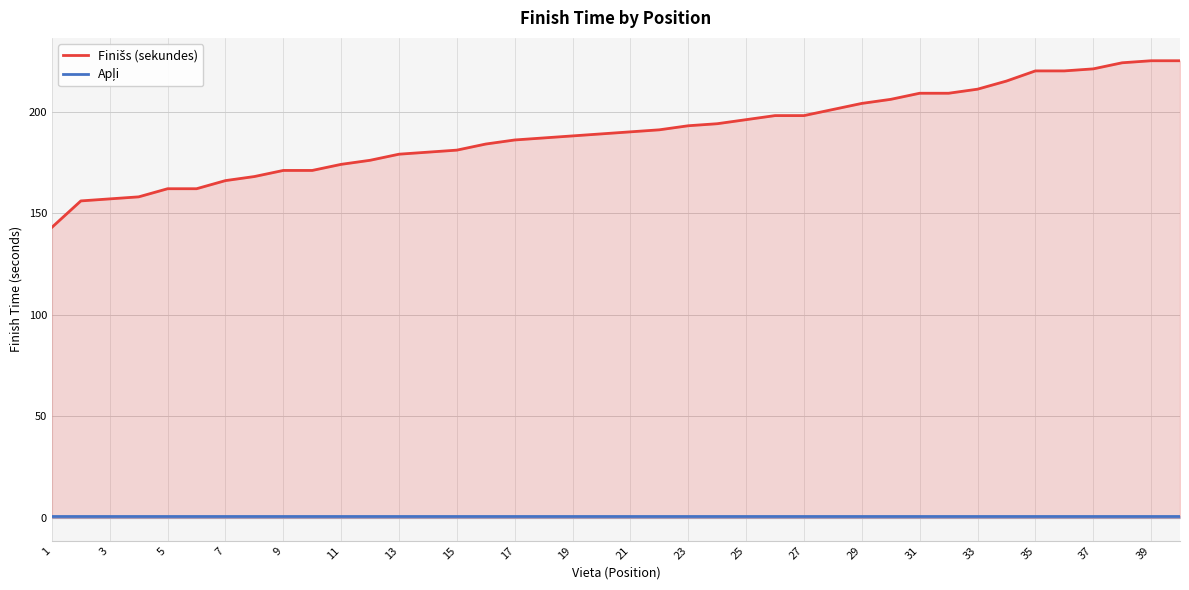

Does the chart display data point markers on the line(s)?

No